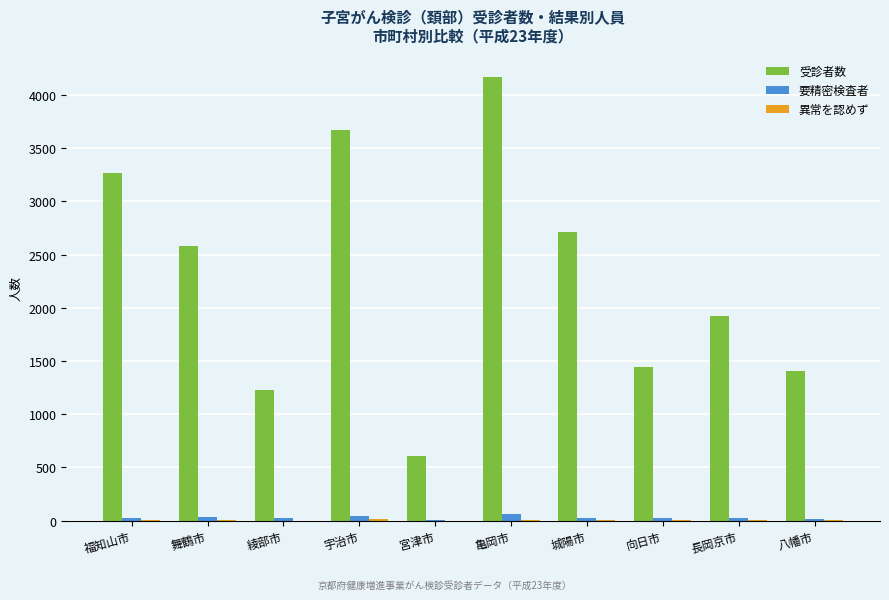

Which label corresponds to the largest value in the chart?

亀岡市